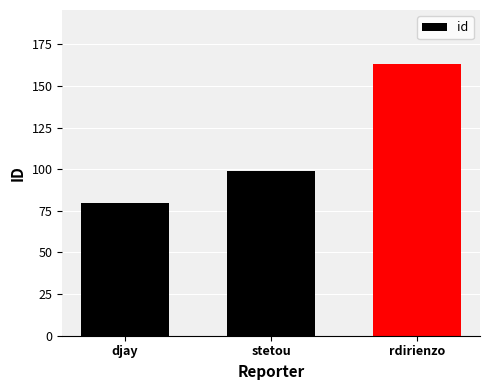

Rank the categories by value from highest to lowest.

rdirienzo, stetou, djay